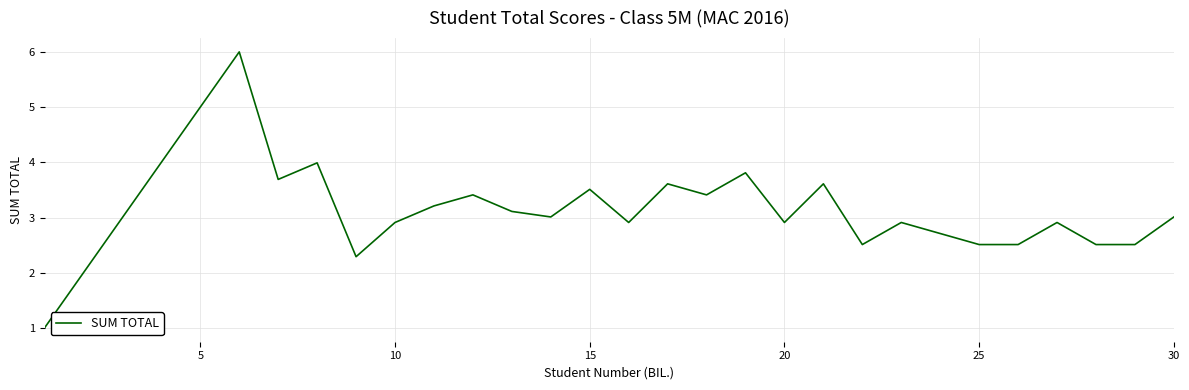

True or false: the data has more than 0 interior local peaks.

True